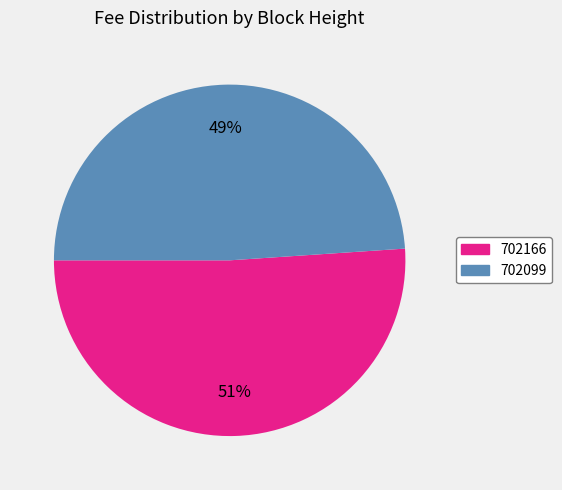

What percentage is the 702166 slice, to the nearest percent?

51%